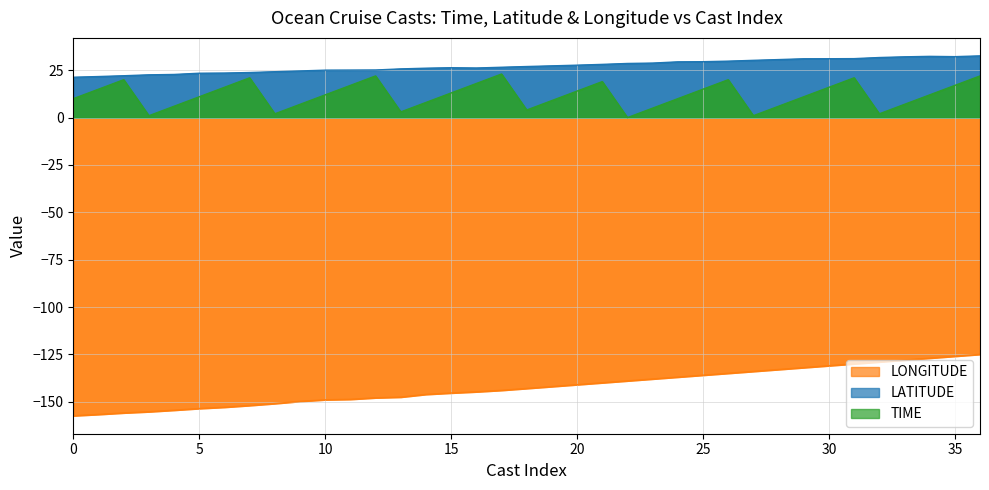

How many data points in LONGITUDE are less than -142?

19